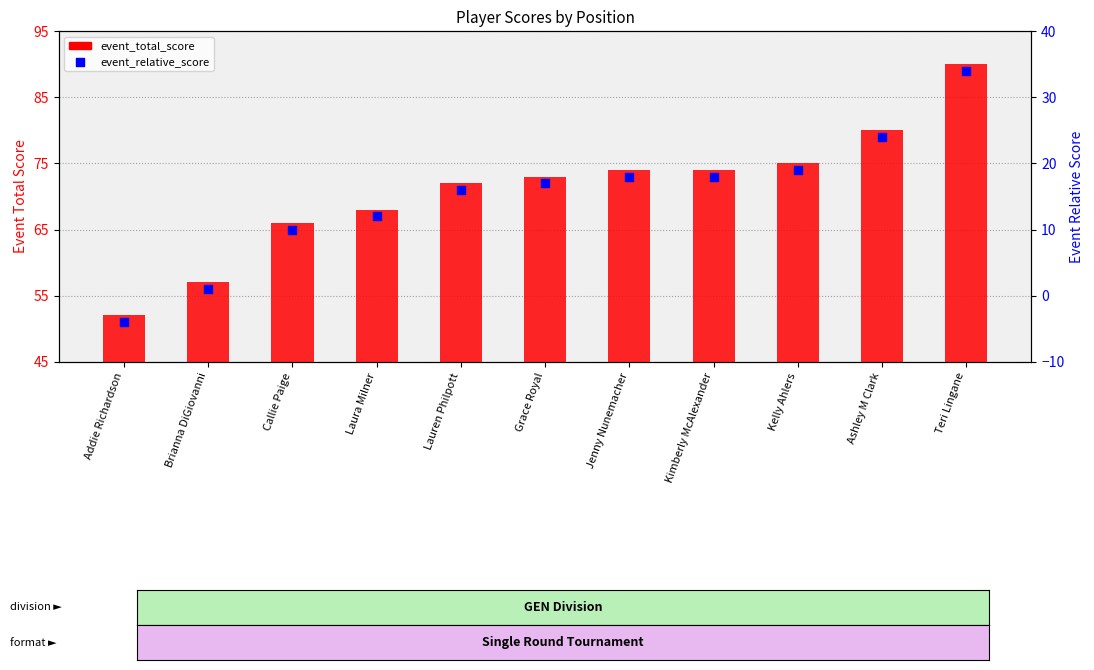

At which category is the sum across all series the highest?

Teri Lingane